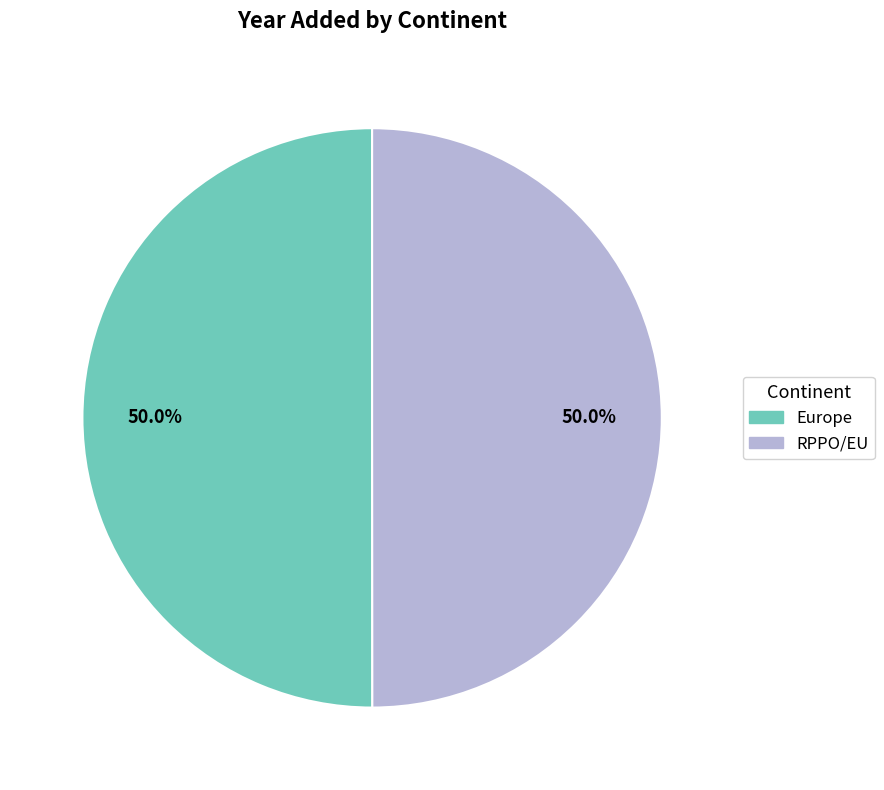

The RPPO/EU slice represents 63% of the pie. True or false?

False